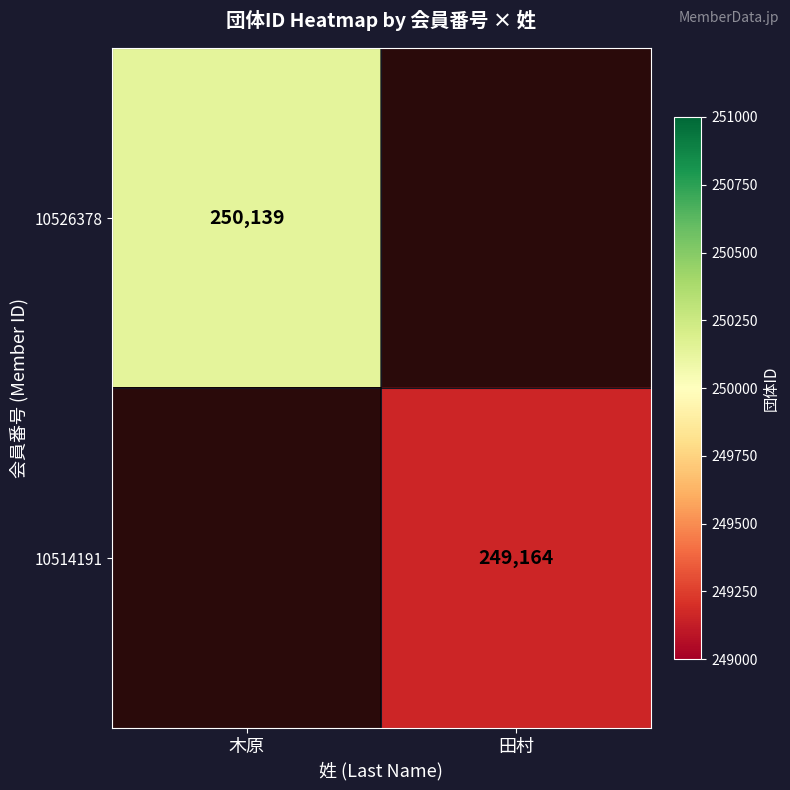

True or false: 10526378 has a value of 250139 at 木原.

True